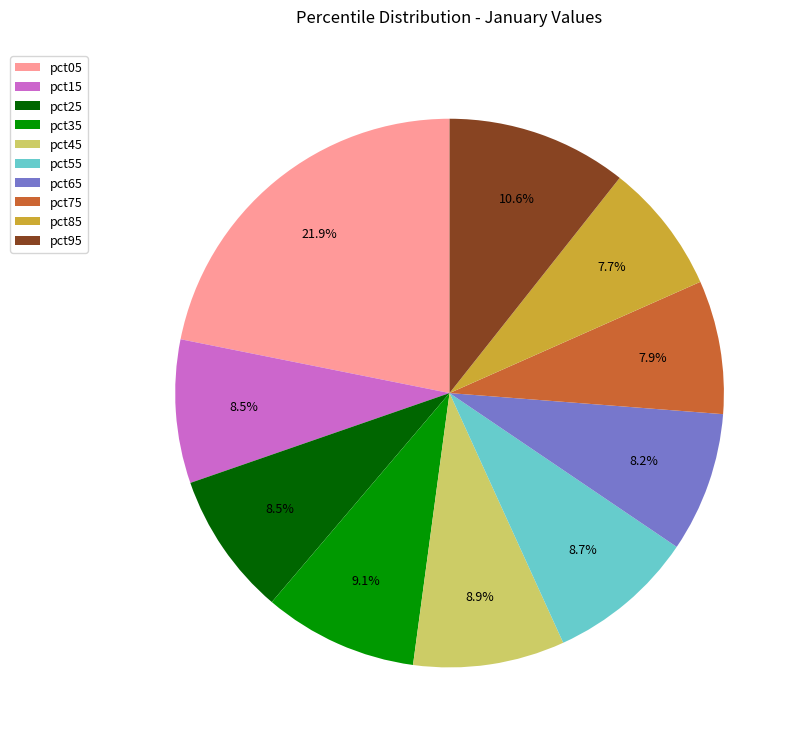

Which category has the biggest portion of the pie?

pct05